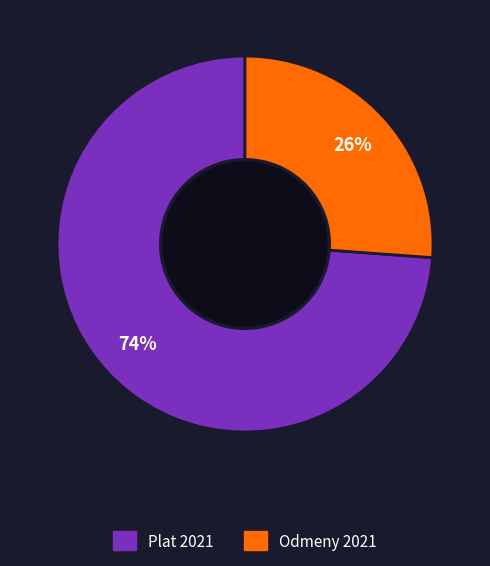

Is there a majority slice in this chart?

Yes